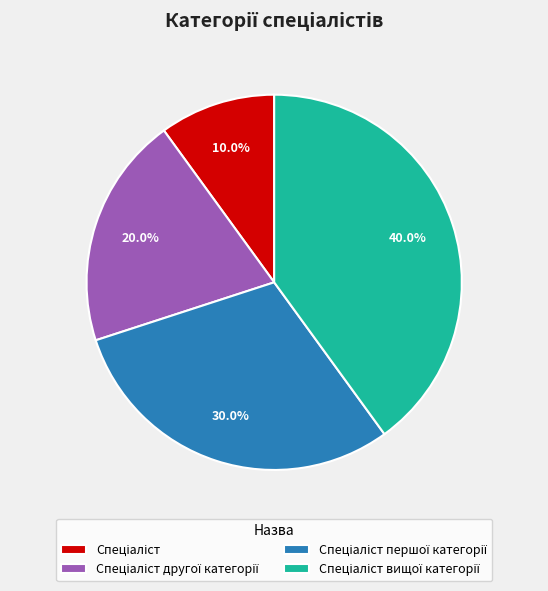

Does any single category account for the majority?

No